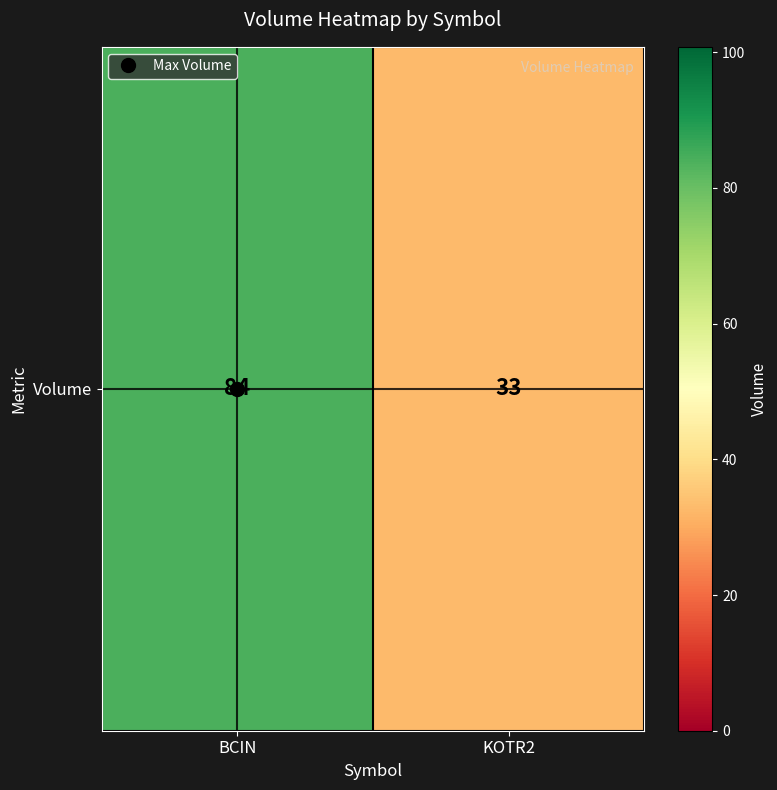

Which category has the lowest value across all series?

KOTR2